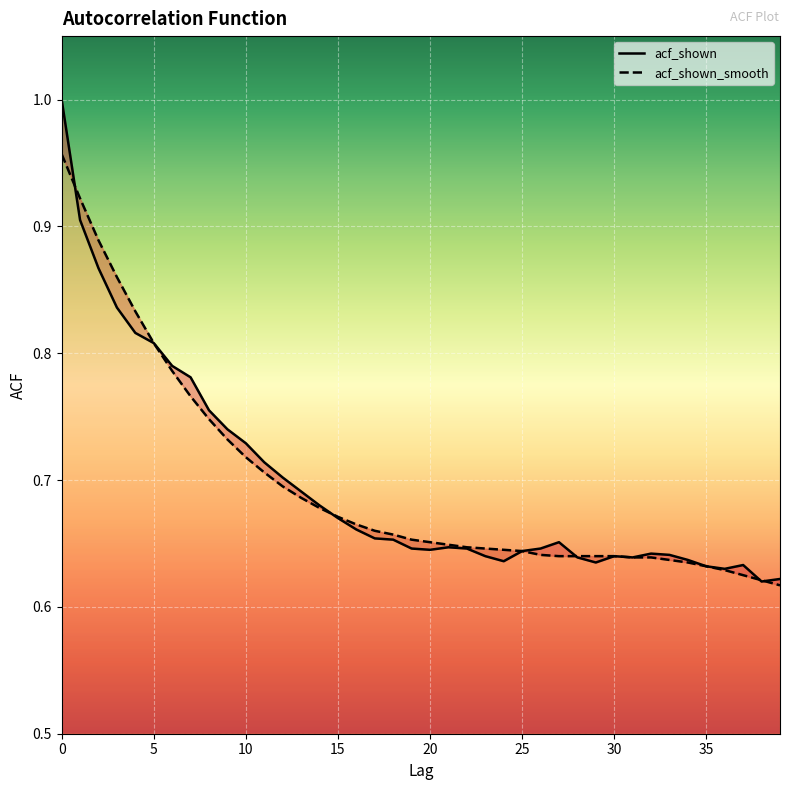

List the series in order of their peak value, lowest first.

acf_shown_smooth, acf_shown